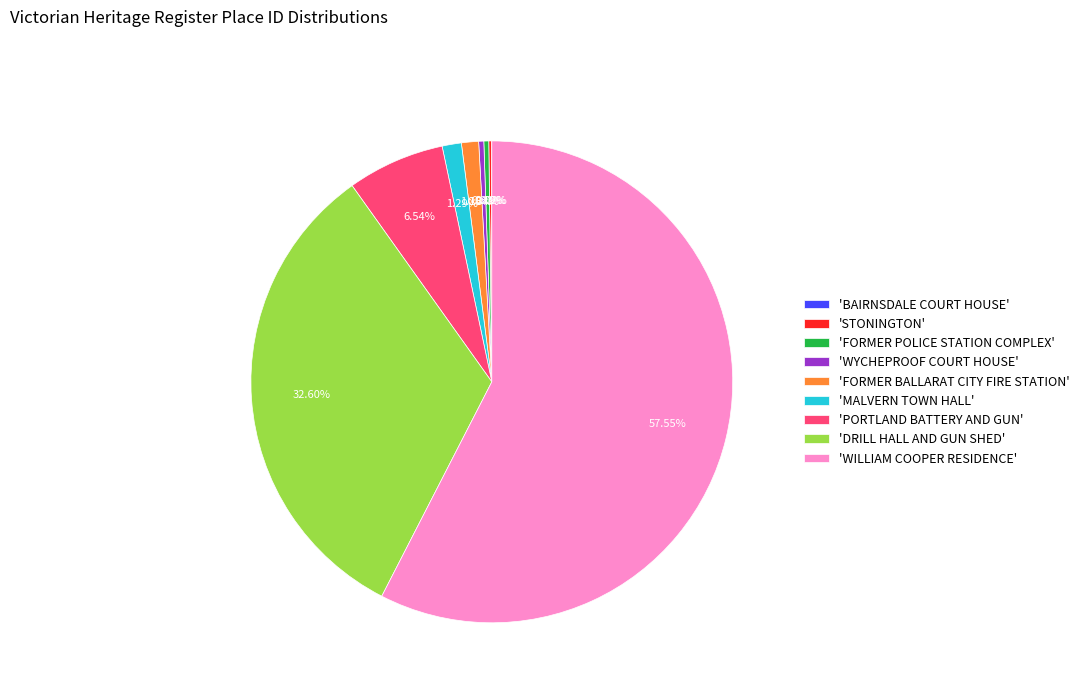

Is the sum of 'DRILL HALL AND GUN SHED' and 'PORTLAND BATTERY AND GUN' greater than half?

No